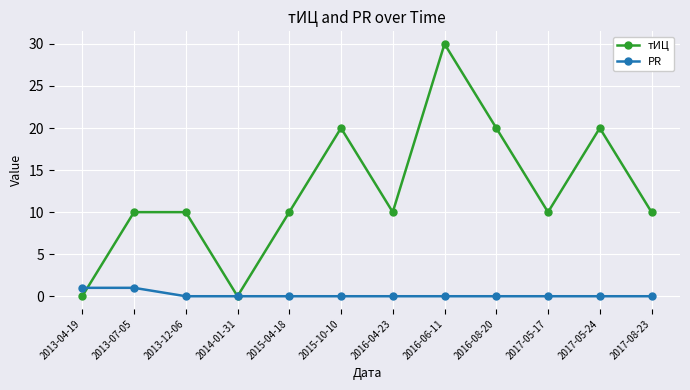

List the series in order of their overall mean, highest first.

тИЦ, PR